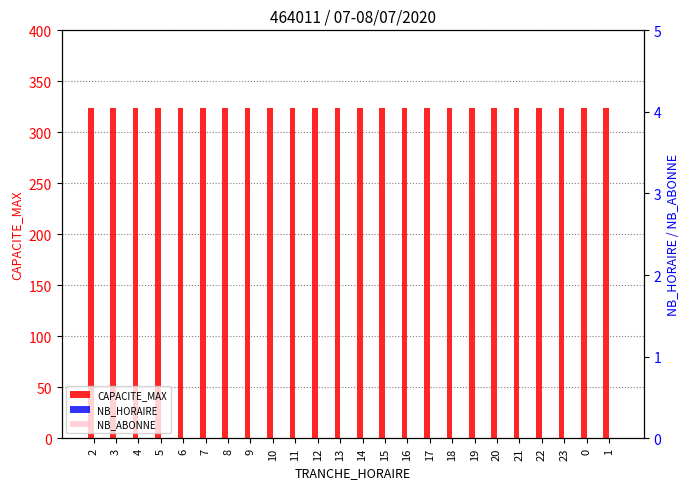

What is the label of the 2nd bar from the left?

3